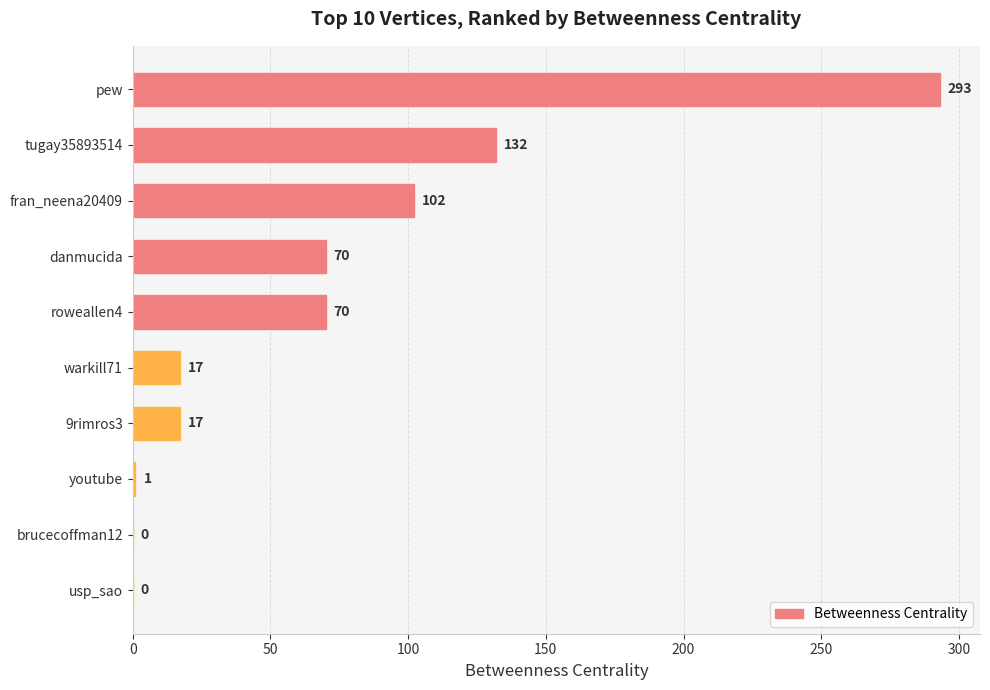

How many data points does each series have?

10